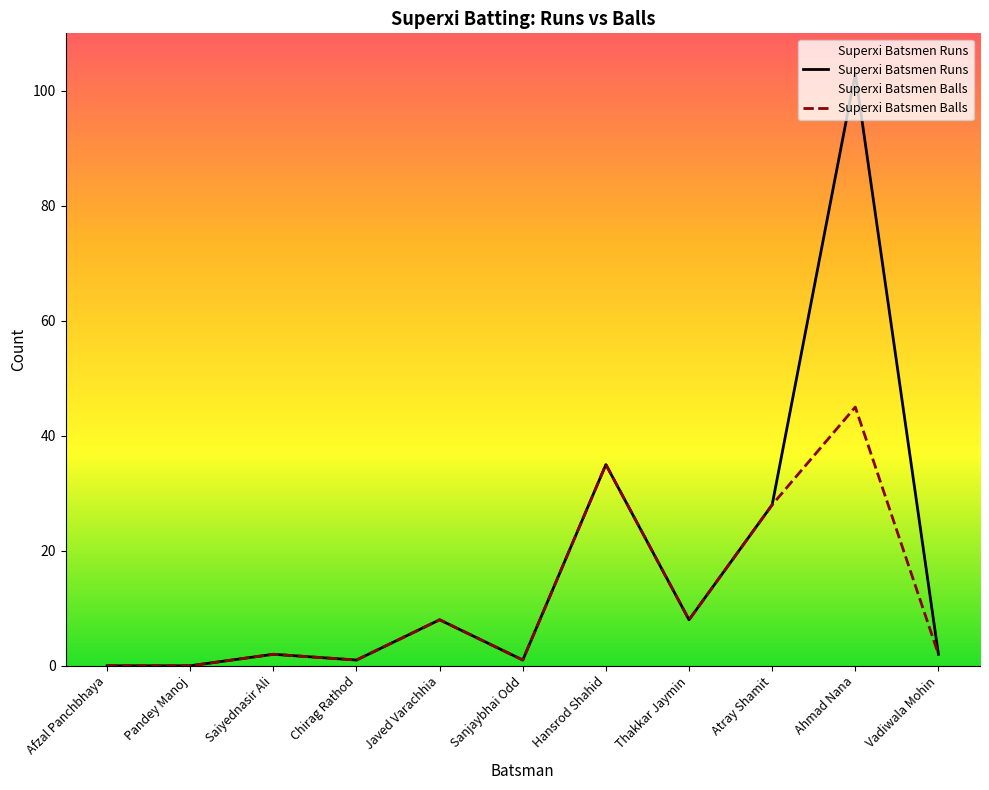

What is the label of the 9th point from the left?

Atray Shamit